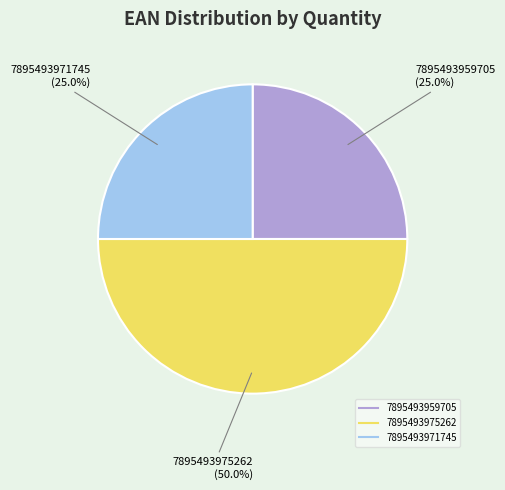

What is the ratio of the value at 7895493975262 to the value at 7895493959705?

2.0